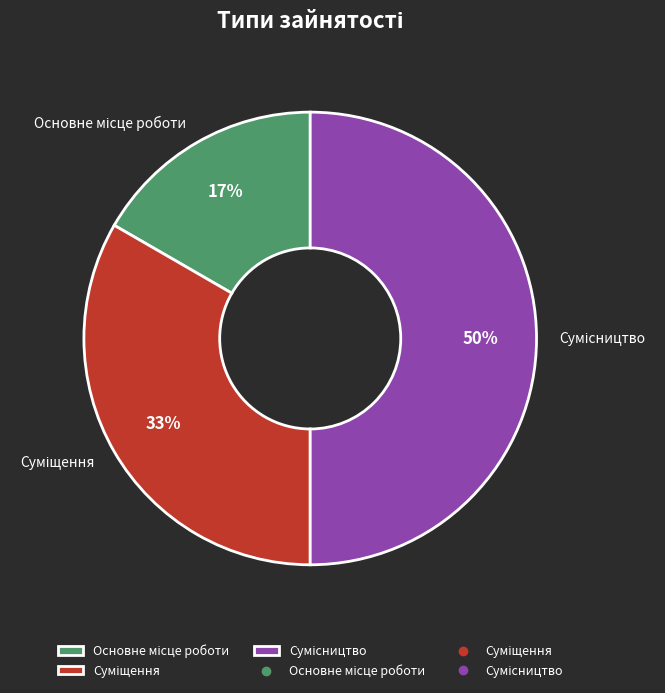

To the nearest percent, what is the difference between the largest and smallest slice percentages?

33%